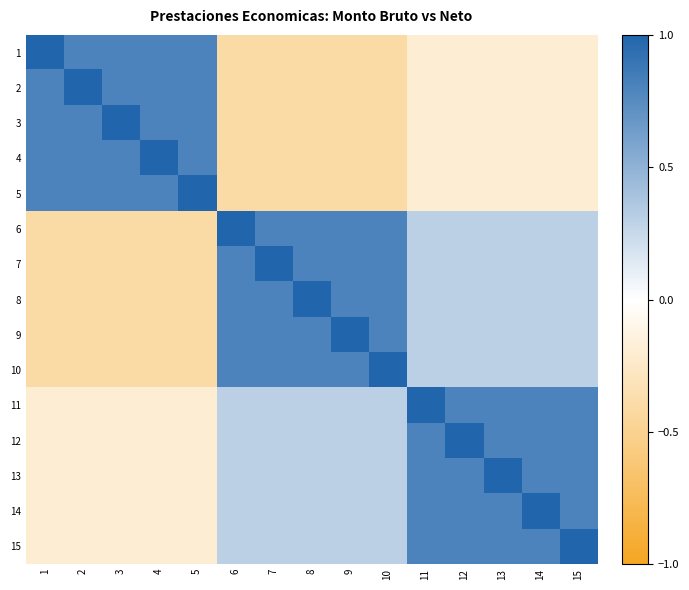

What is the maximum value shown in the chart?

1.0